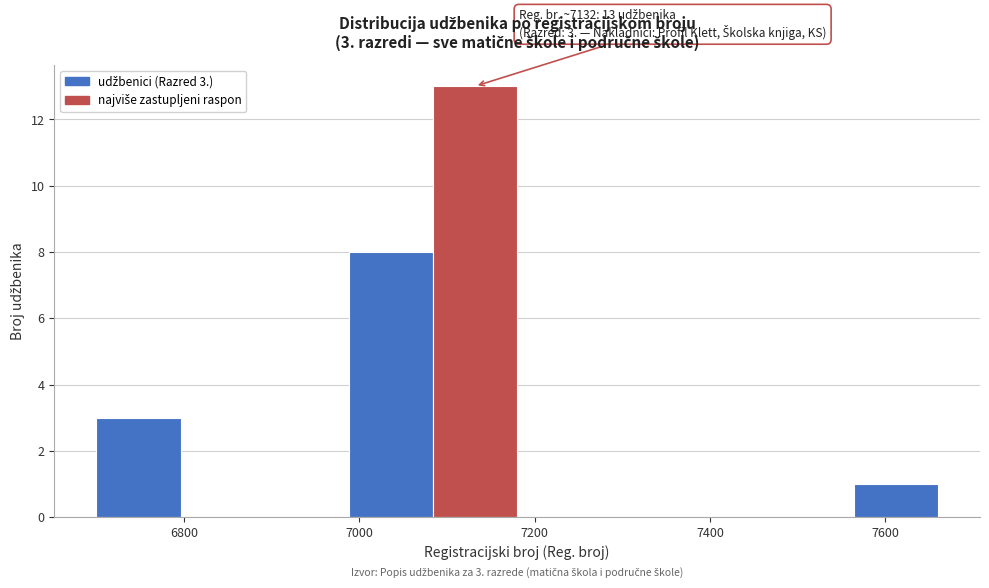

Over which range of the x-axis is the bar tallest?

7084 to 7180